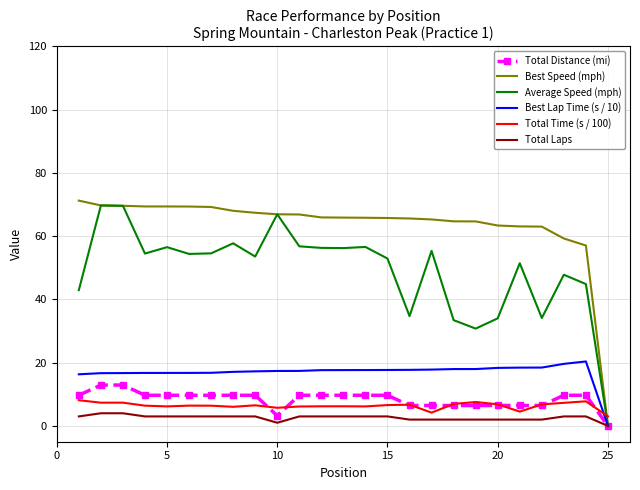

List the series in order of their peak value, highest first.

Best Speed (mph), Average Speed (mph), Best Lap Time (s / 10), Total Distance (mi), Total Time (s / 100), Total Laps